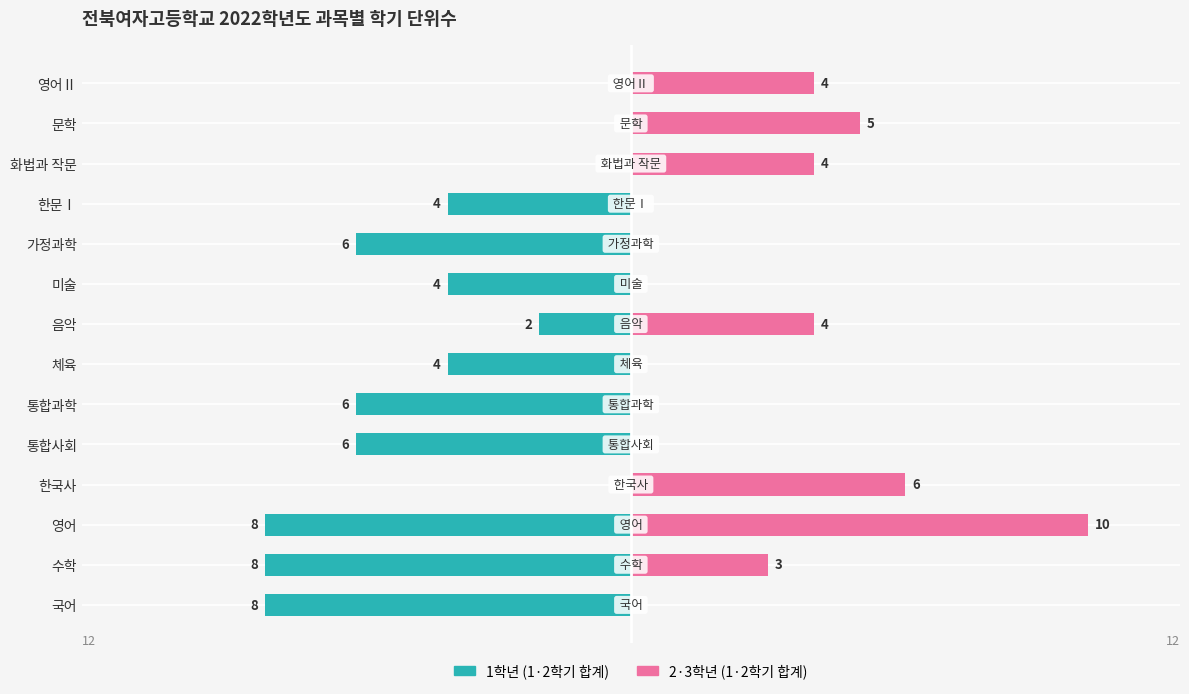

Are the bars horizontal?

Yes